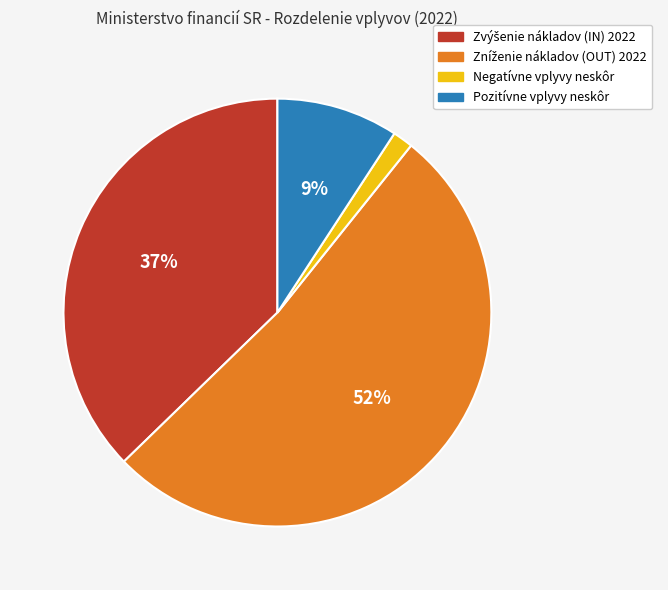

Between Pozitívne vplyvy neskôr and Negatívne vplyvy neskôr, which is larger?

Pozitívne vplyvy neskôr